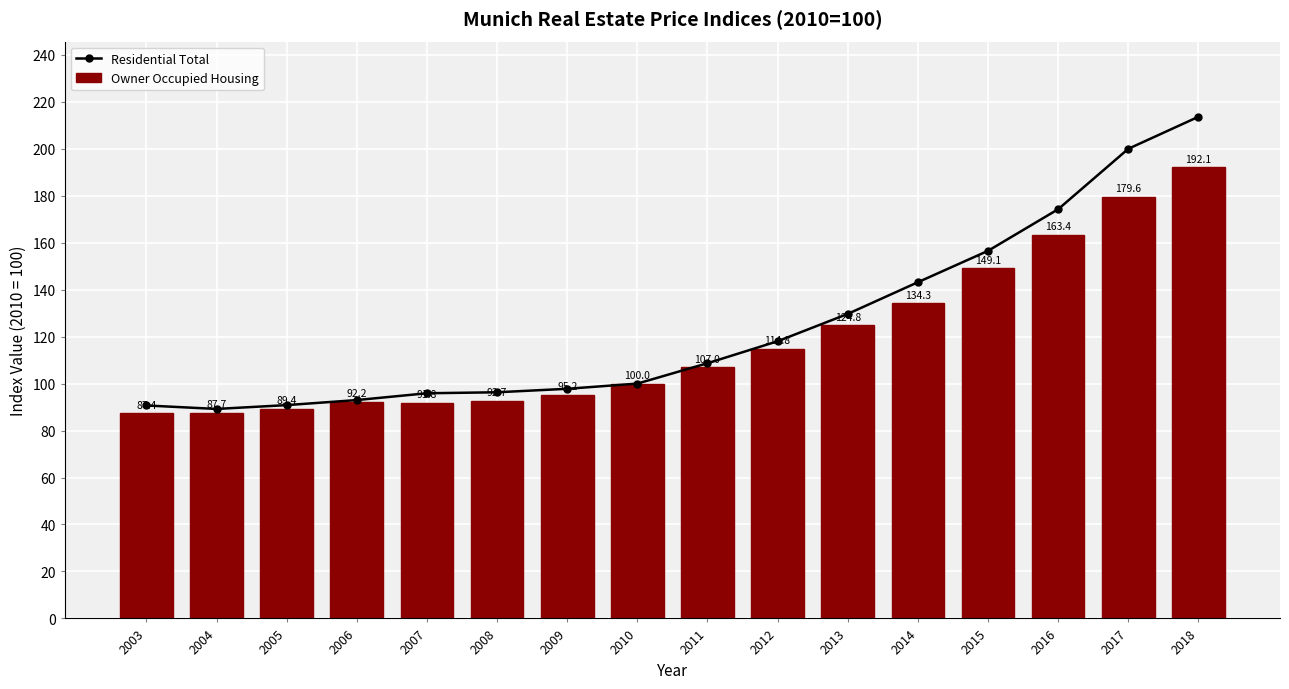

Rank the series by their maximum value, from lowest to highest.

Owner Occupied Housing, Residential Total